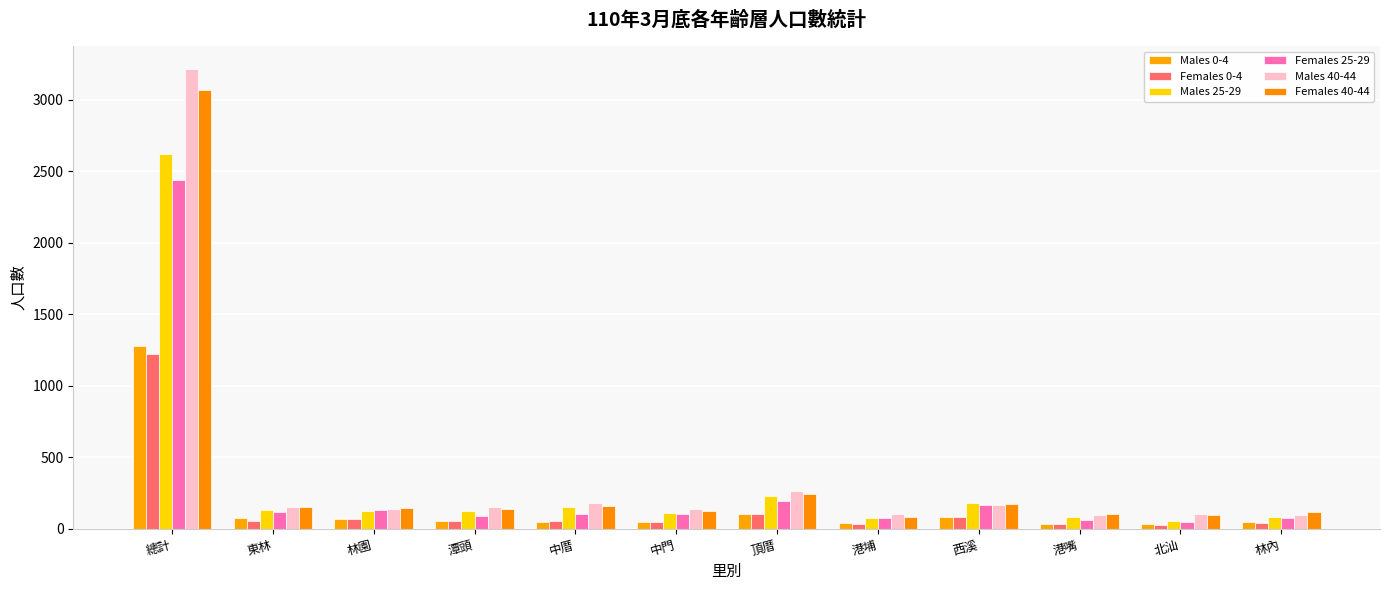

What is the label of the 5th bar from the right?

港埔